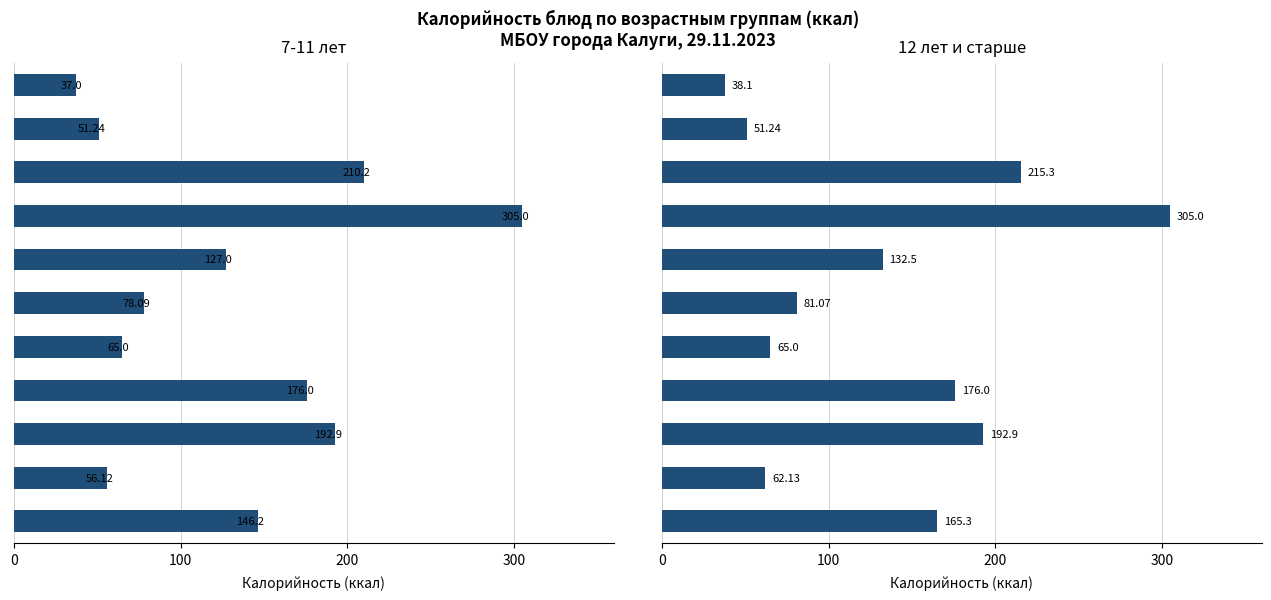

The value of 12 лет и старше at 100 is 192.9. True or false?

True